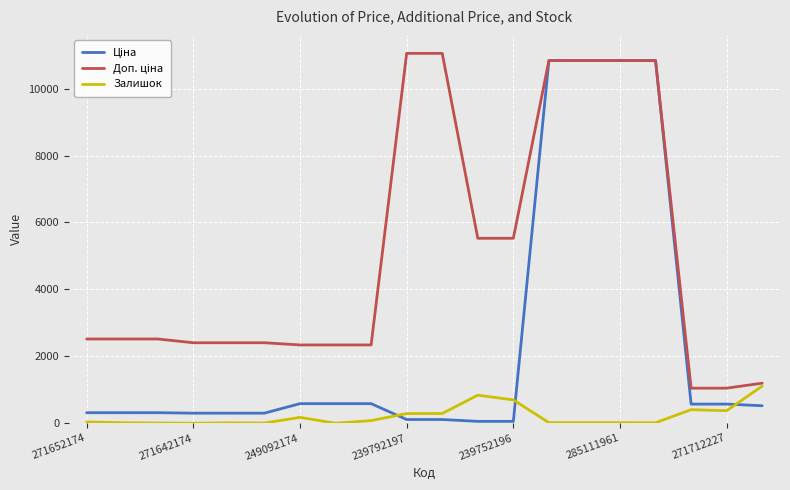

What is the highest value of the Залишок series?

1110.0